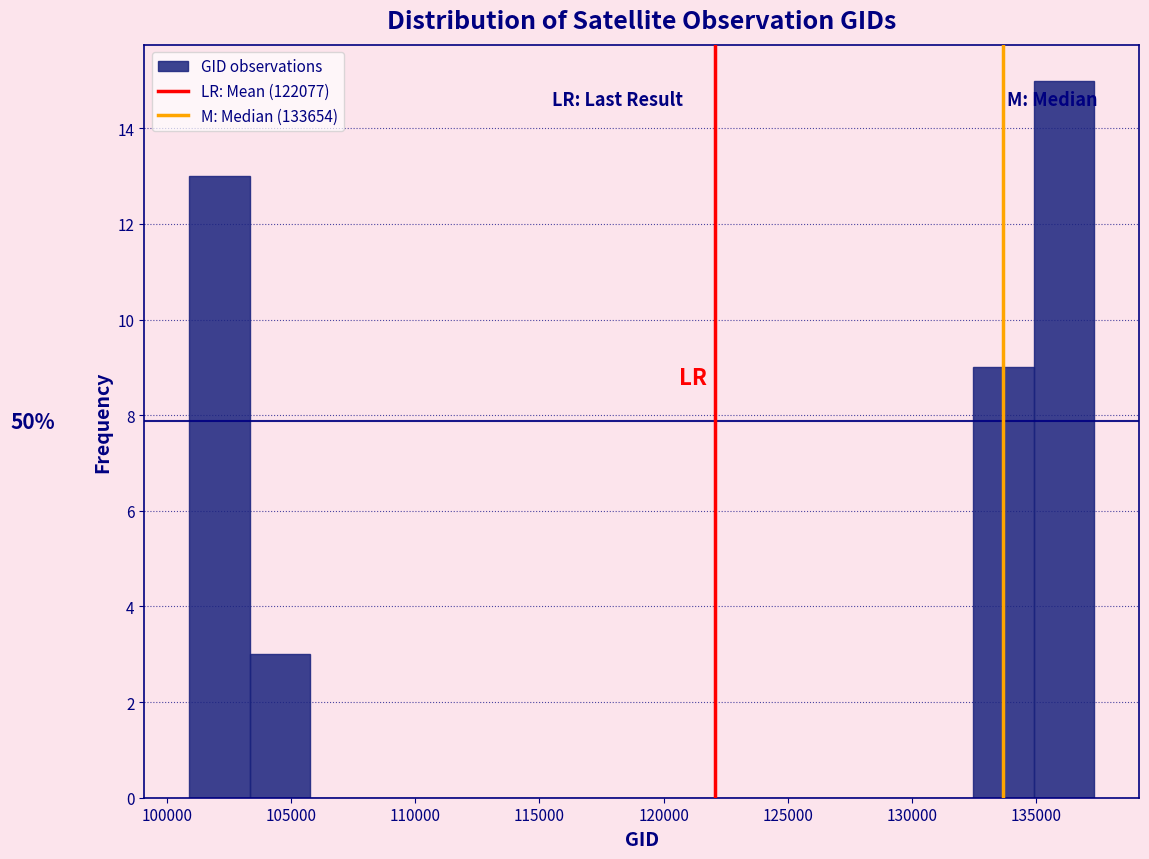

Which range on the x-axis has the tallest bar?

135000 to 137500